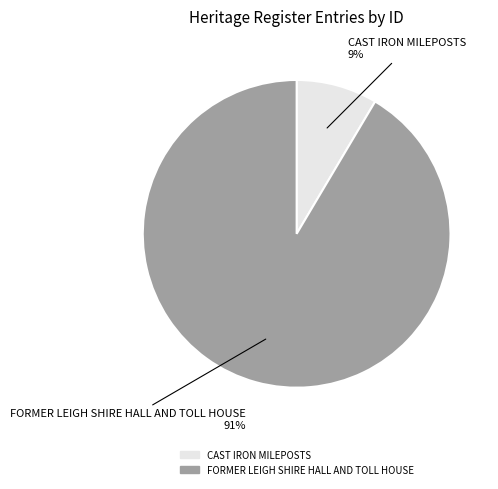

True or false: CAST IRON MILEPOSTS accounts for 9% of the total.

True